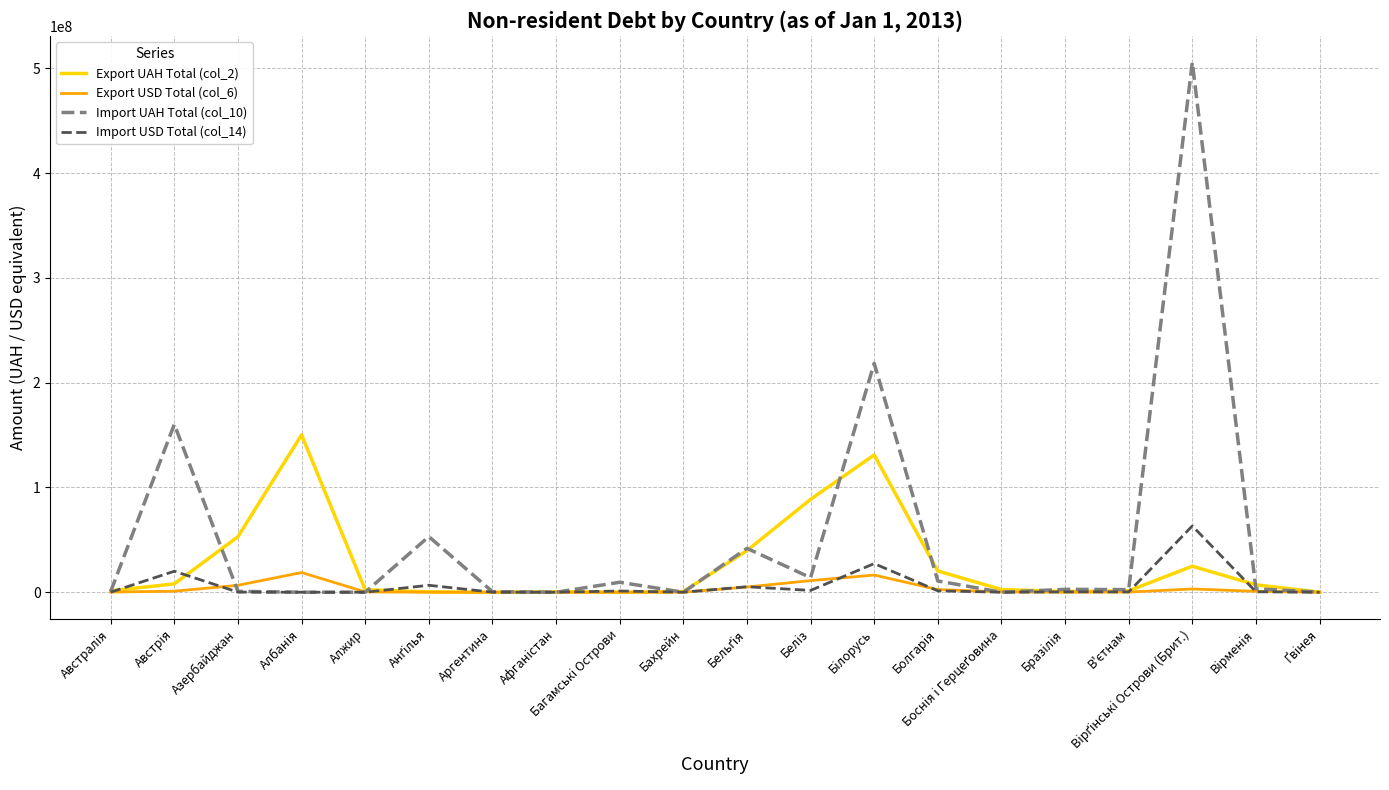

Does the chart have visible grid lines?

Yes